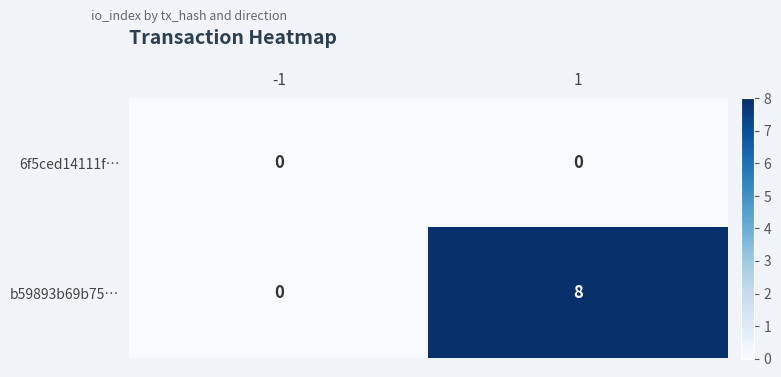

At how many categories does at least one series exceed 0?

1